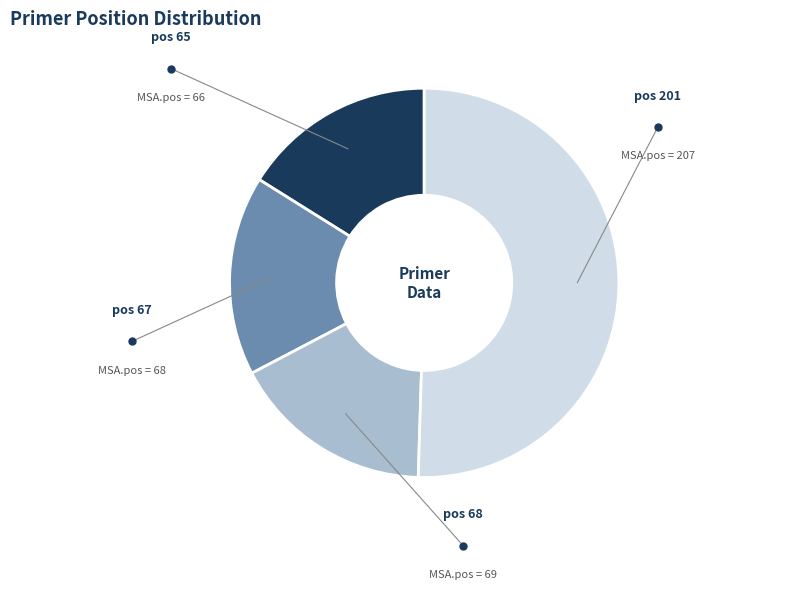

Is there any slice that represents more than half of the pie?

Yes